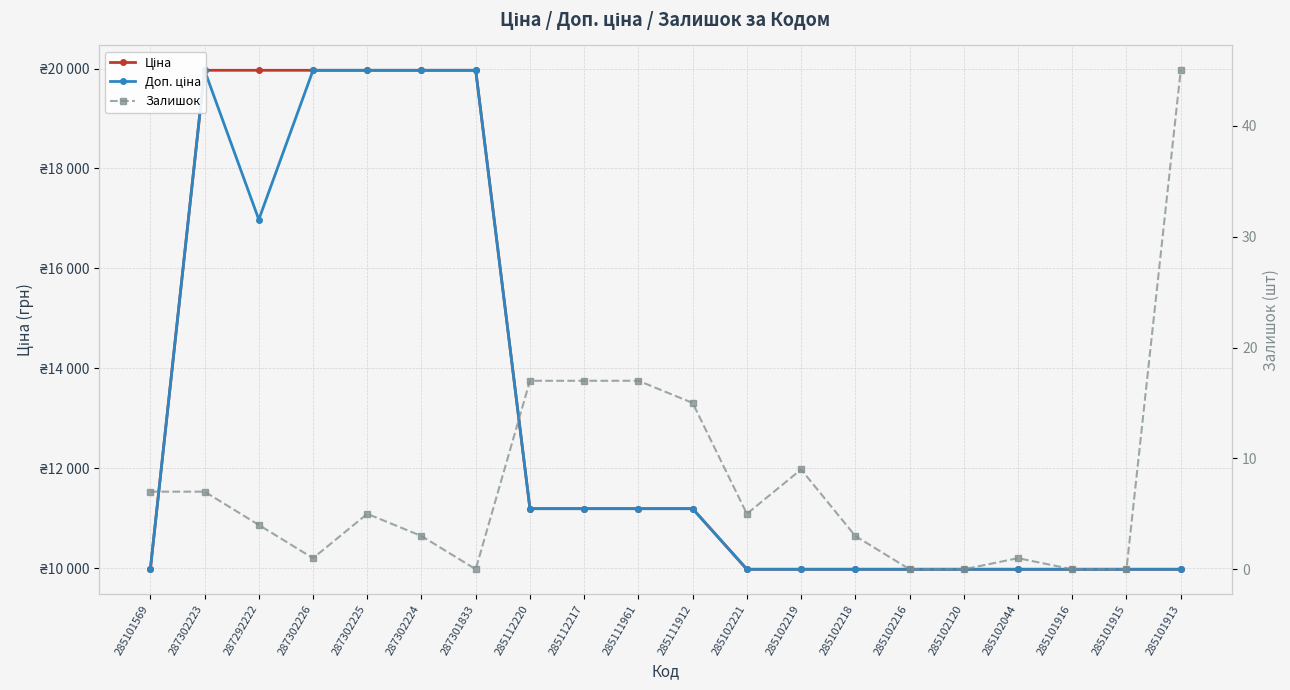

What is the sum of the Доп. ціна values at 285101915 and 287292222?

26951.3